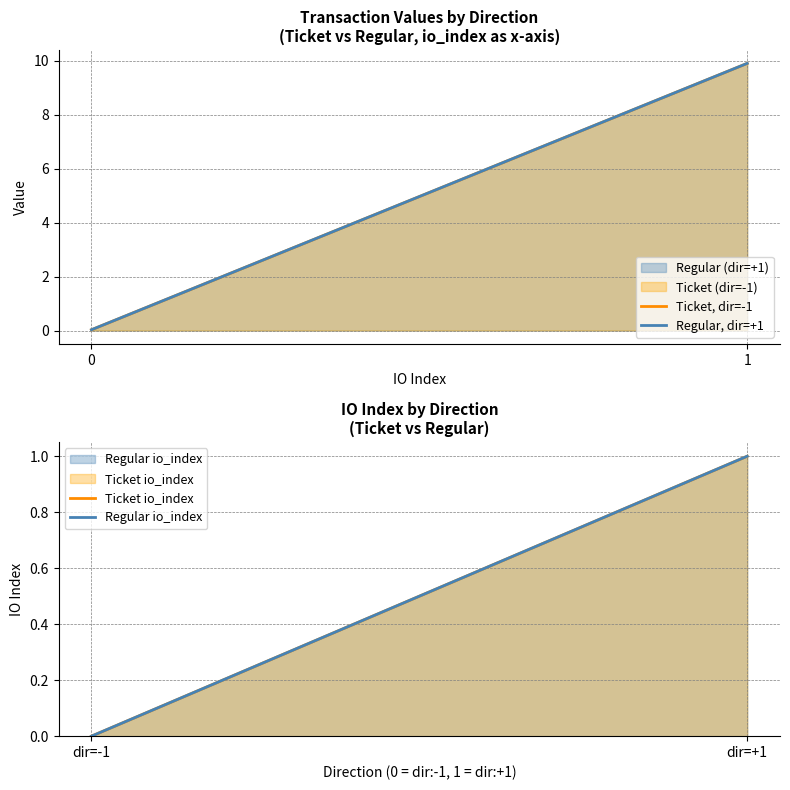

Count the Ticket io_index values in the range 0 to 1.

2